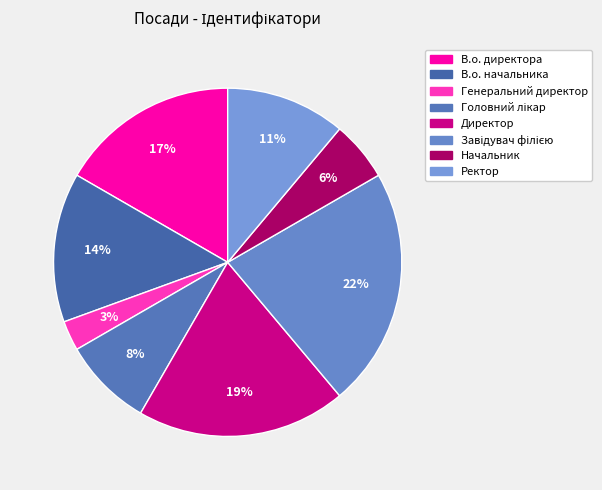

Which slice is the largest?

Завідувач філією